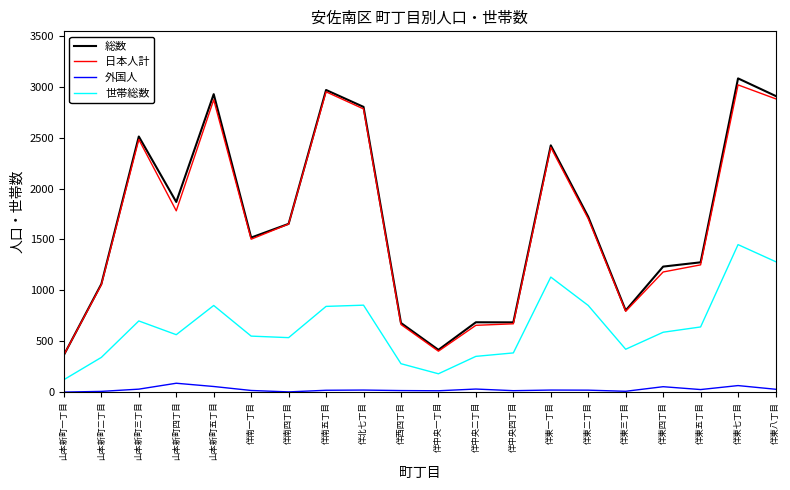

What is the maximum value shown in the chart?

3082